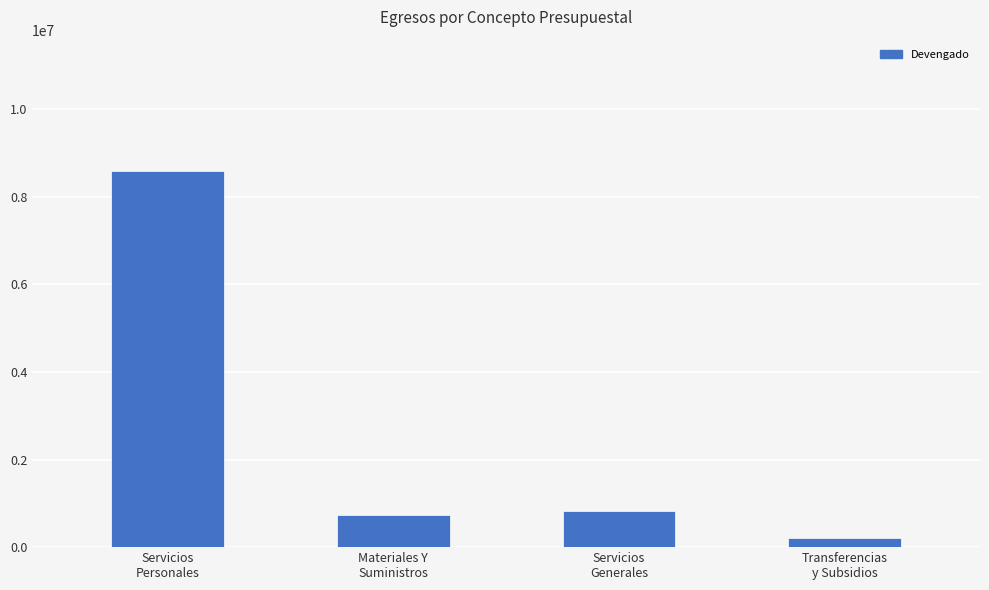

What is the value of the 1st bar from the left?

8586432.6